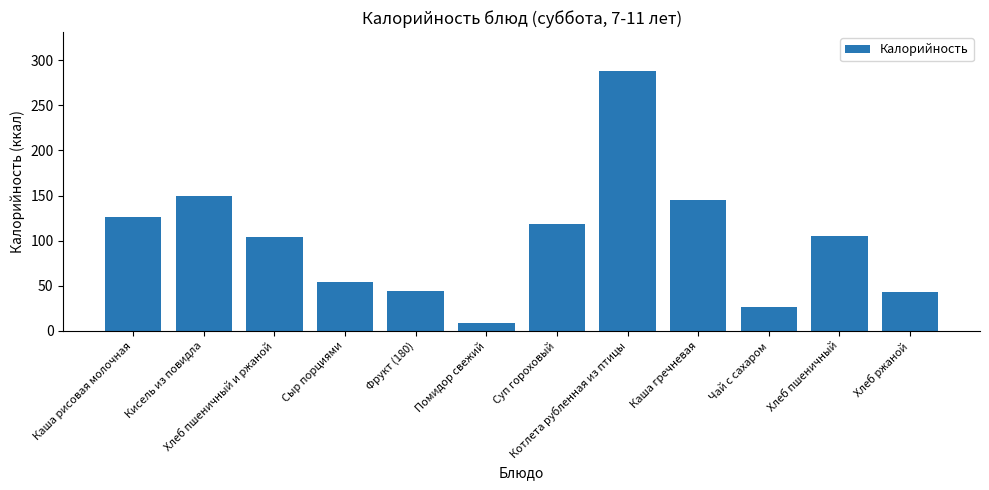

What is the sum of the values at Кисель из повидла and Хлеб пшеничный и ржаной?

254.4